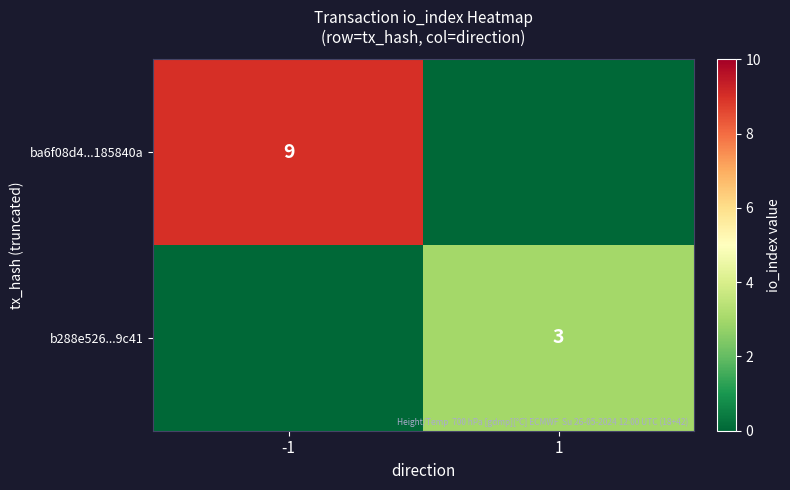

Is it true that ba6f08d4...185840a equals 9 at -1?

True